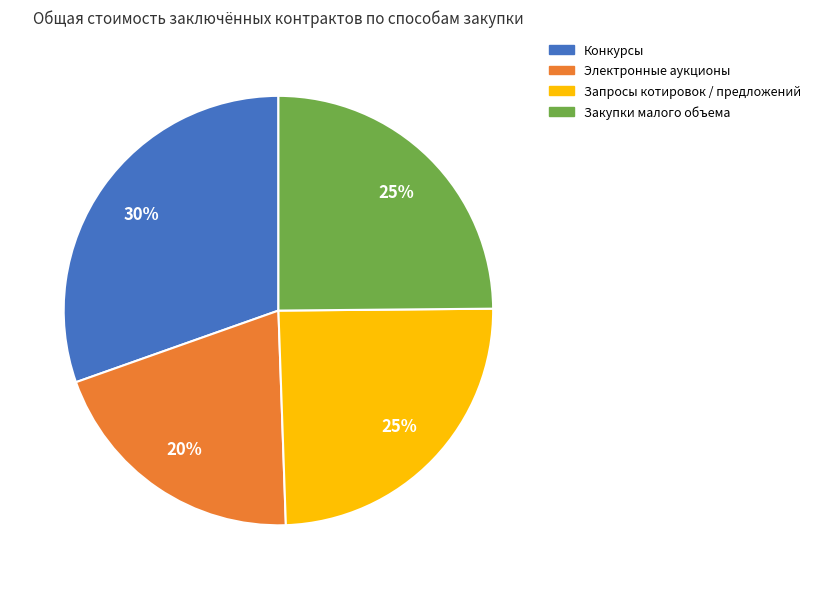

The Запросы котировок / предложений slice represents 25% of the pie. True or false?

True